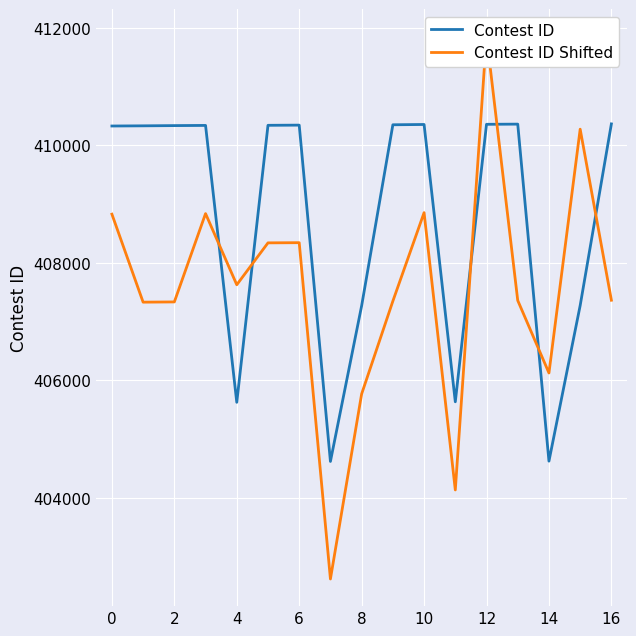

How many times do Contest ID Shifted and Contest ID cross each other?

6